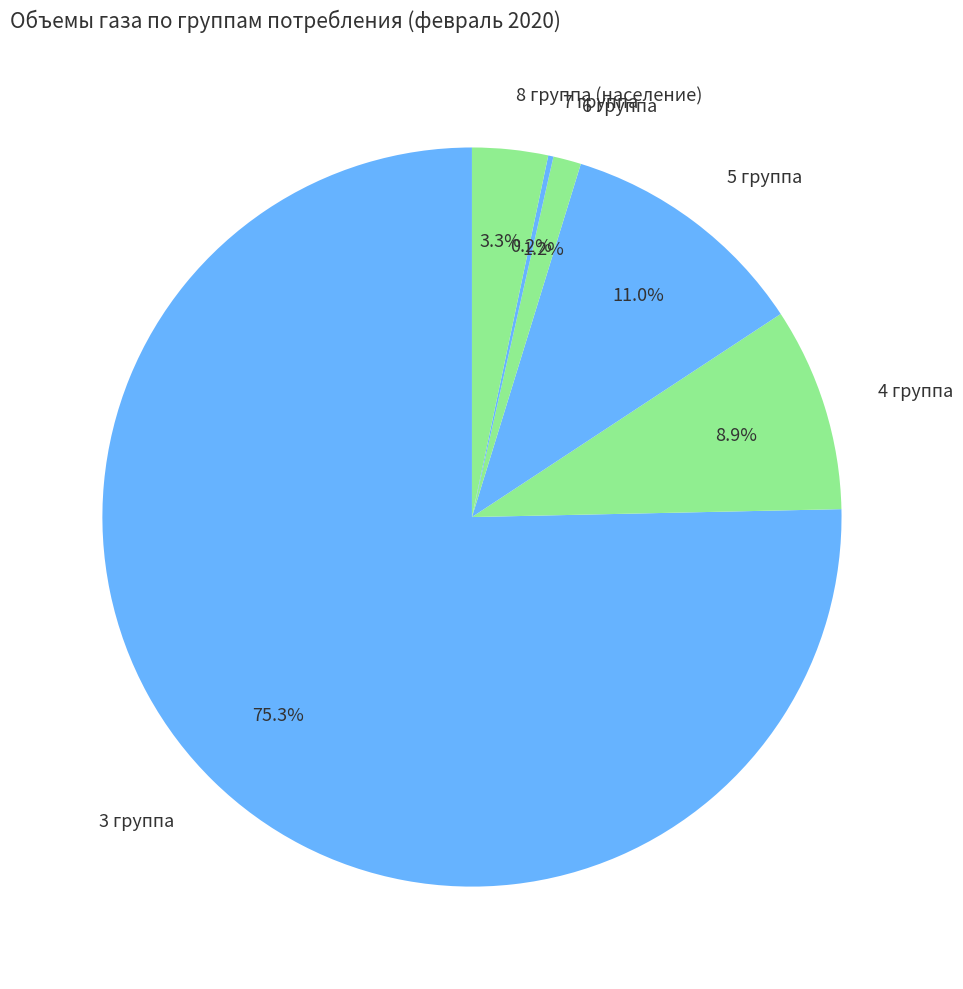

Combined, what portion of the pie is 3 группа and 8 группа (население)?

78.7%